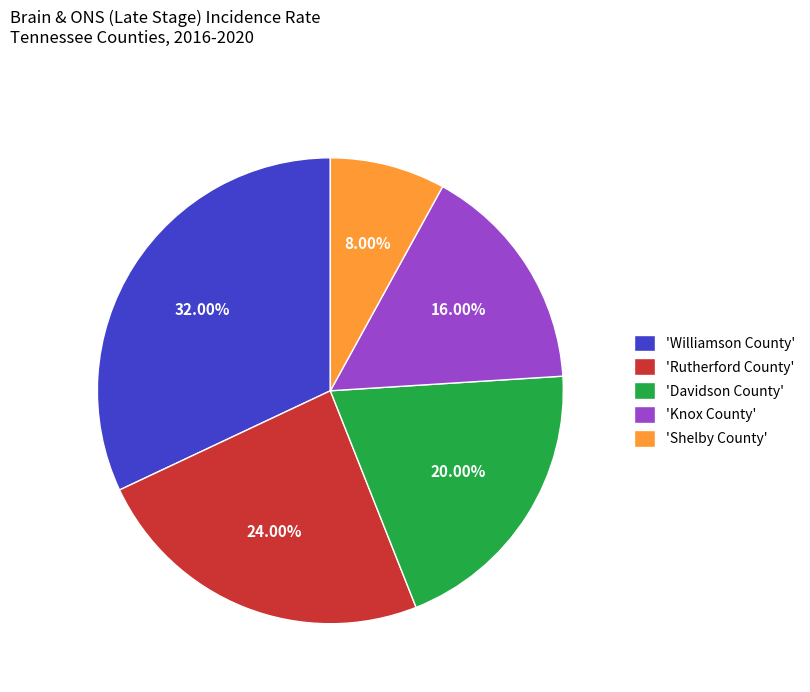

Which has a higher value, 'Rutherford County' or 'Knox County'?

'Rutherford County'